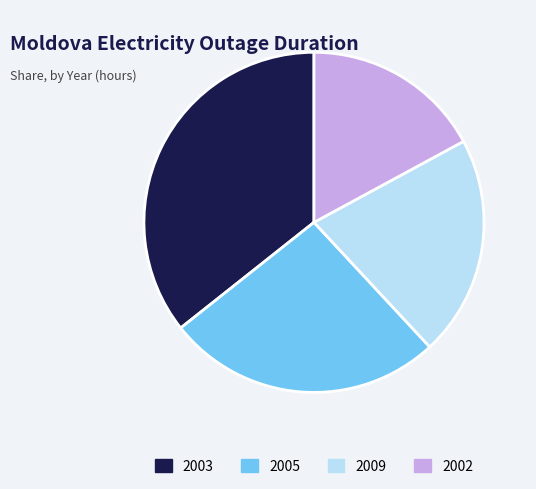

Is there any slice that represents more than half of the pie?

No